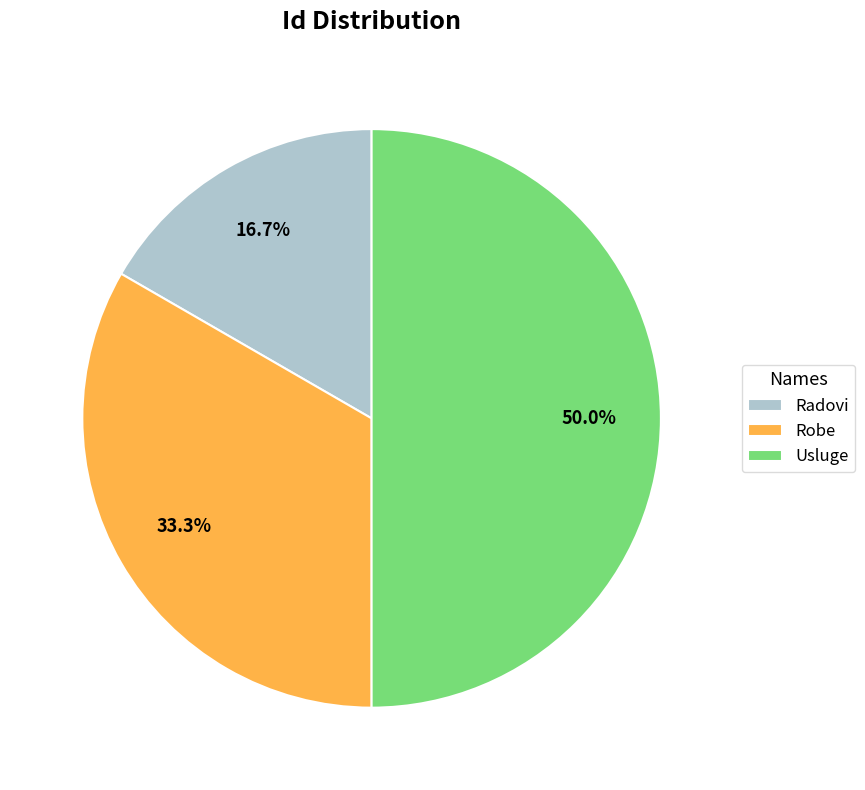

Do Robe and Usluge together represent more than half of the pie?

Yes